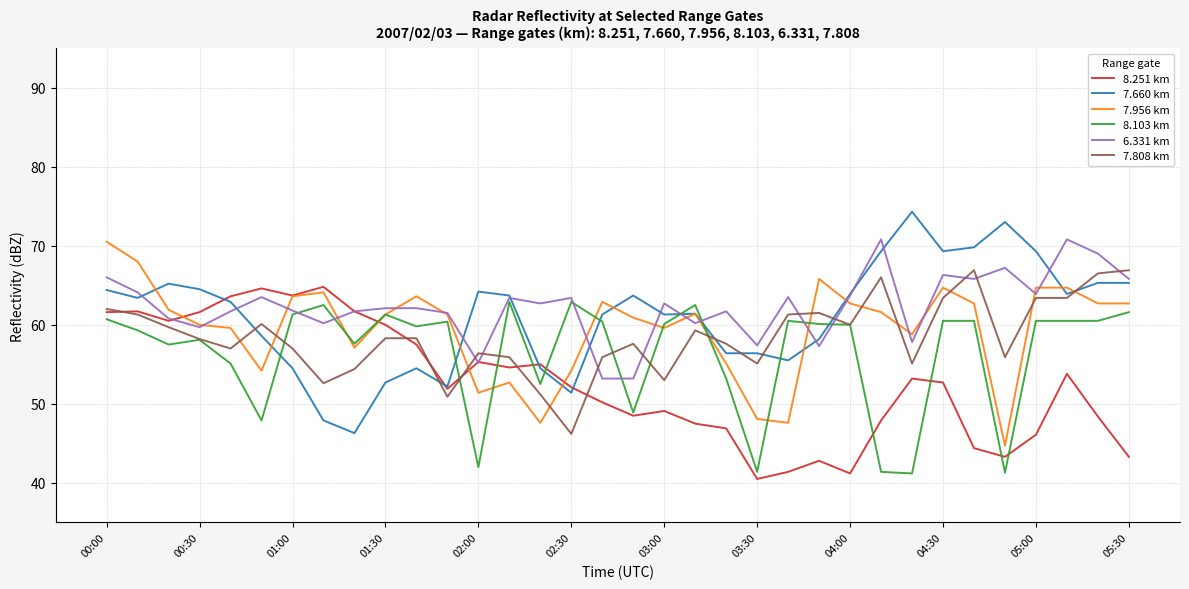

What is the highest value of the 8.251 km series?

64.8